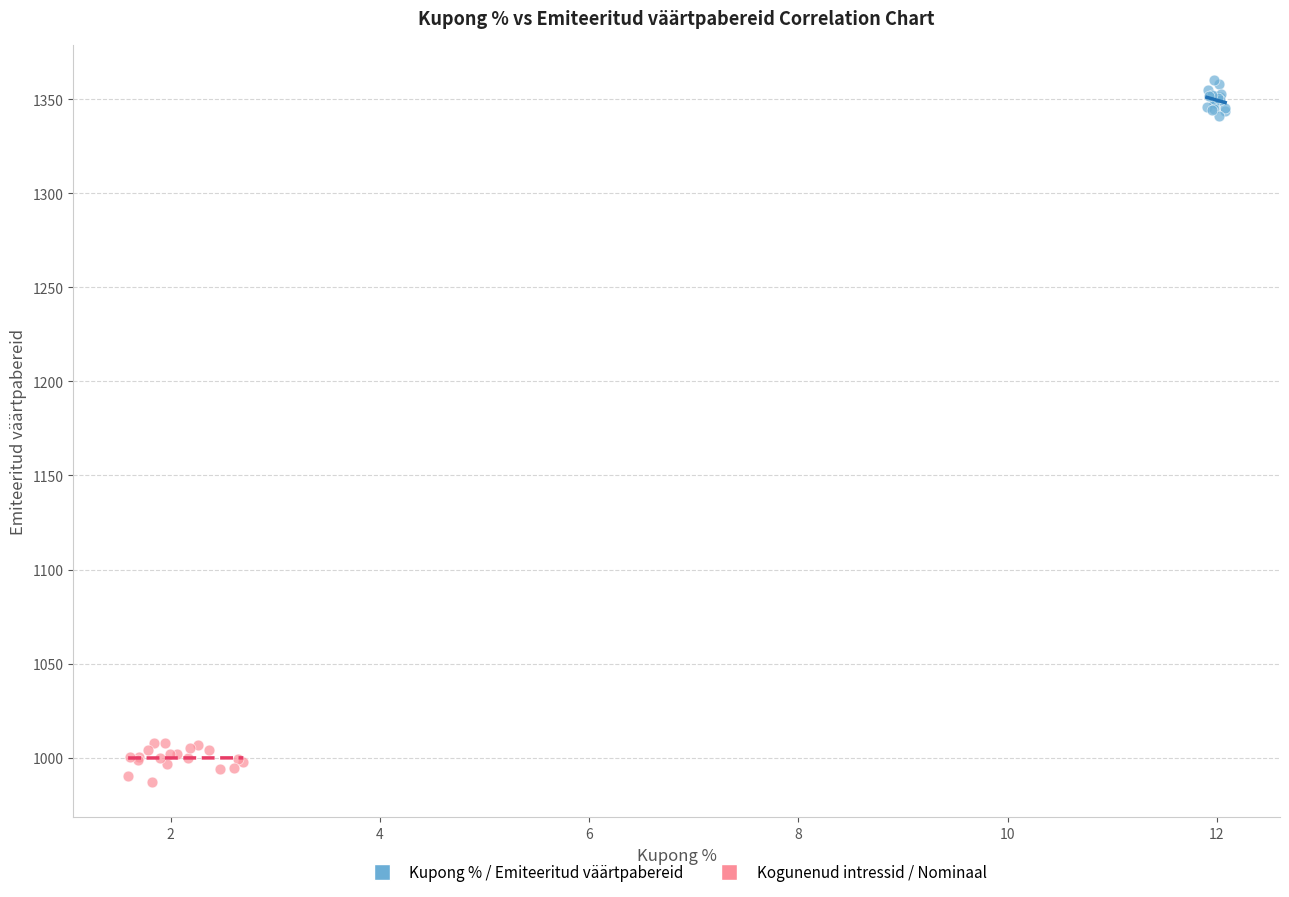

Which series contains the lowest Y value?

Kogunenud intressid / Nominaal